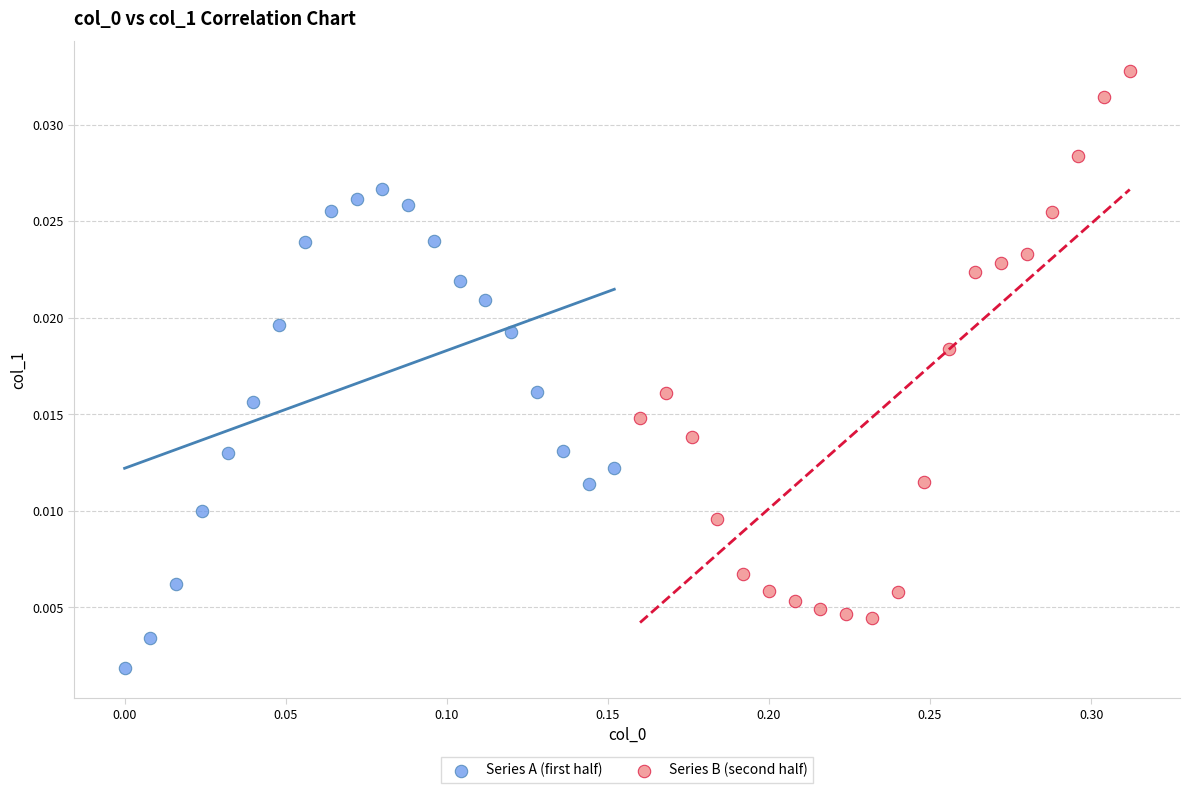

Which series reaches the minimum Y coordinate?

Series A (first half)